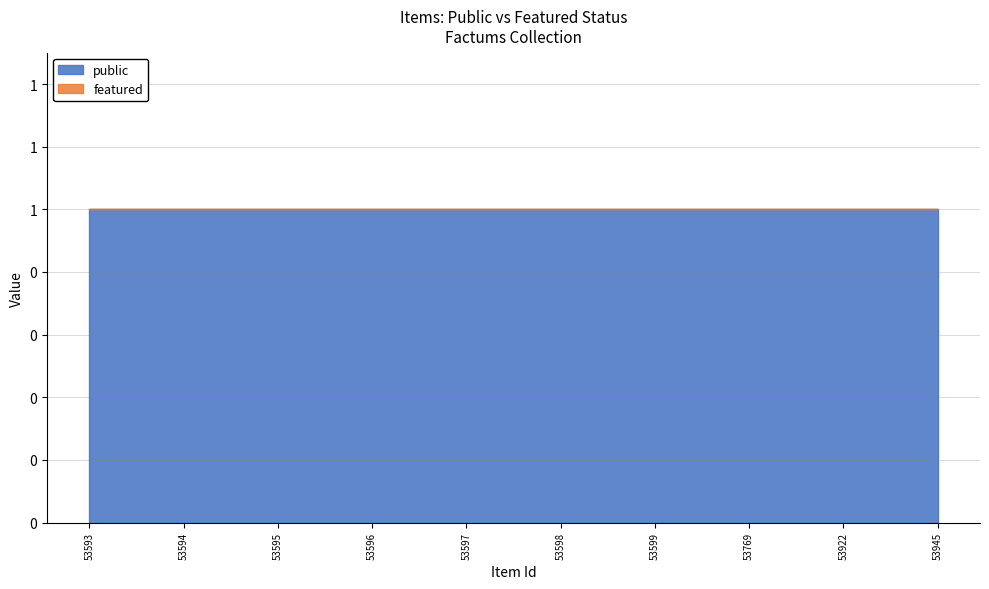

The value of featured at 53922 is 0. True or false?

True